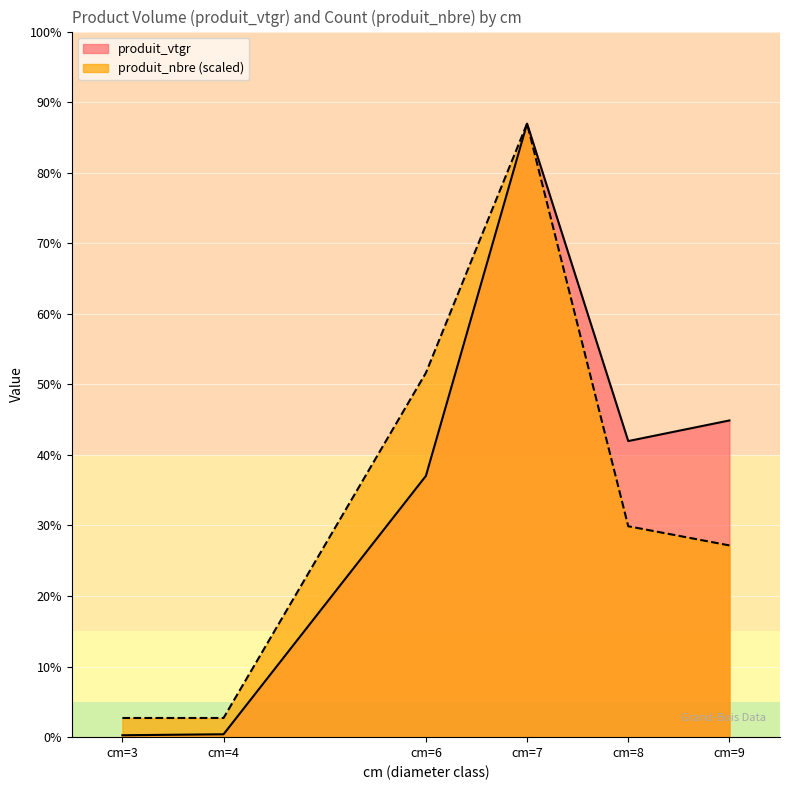

Reading right to left, extract all data points from this chart.

produit_vtgr: cm=9=44.1	cm=8=41.3	cm=7=85.5	cm=6=36.4	cm=4=0.4	cm=3=0.3
produit_nbre: cm=9=26.7	cm=8=29.4	cm=7=85.5	cm=6=50.8	cm=4=2.7	cm=3=2.7